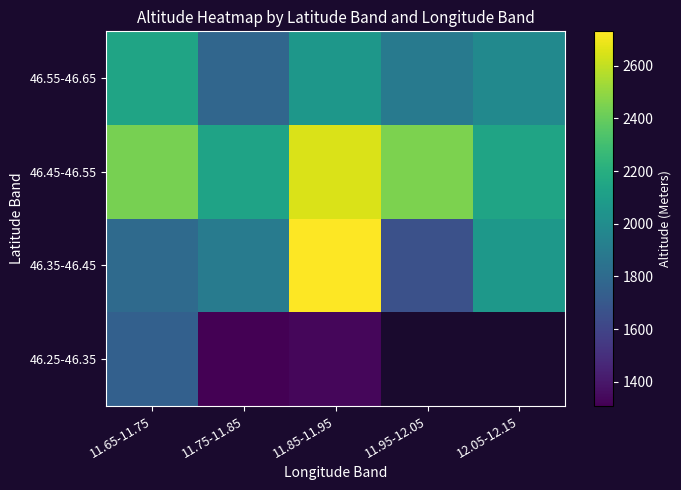

True or false: 46.25-46.35 has a value of 2298.4 at 11.85-11.95.

False